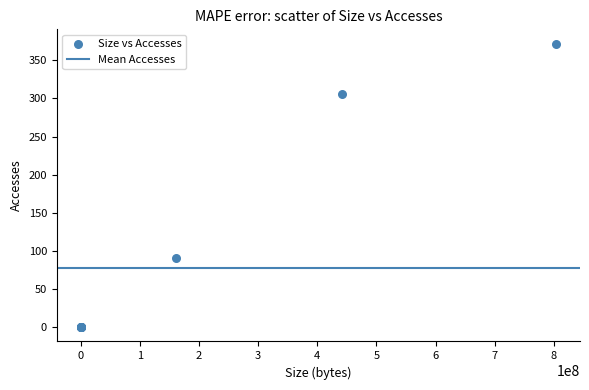

What Y value in the scatter plot is closest to 186?

91